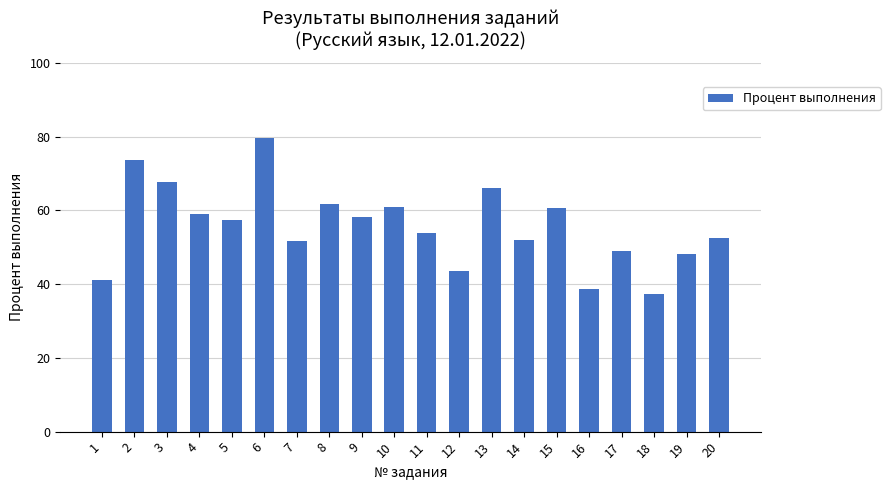

True or false: the data shows 0.7 at 2.

True